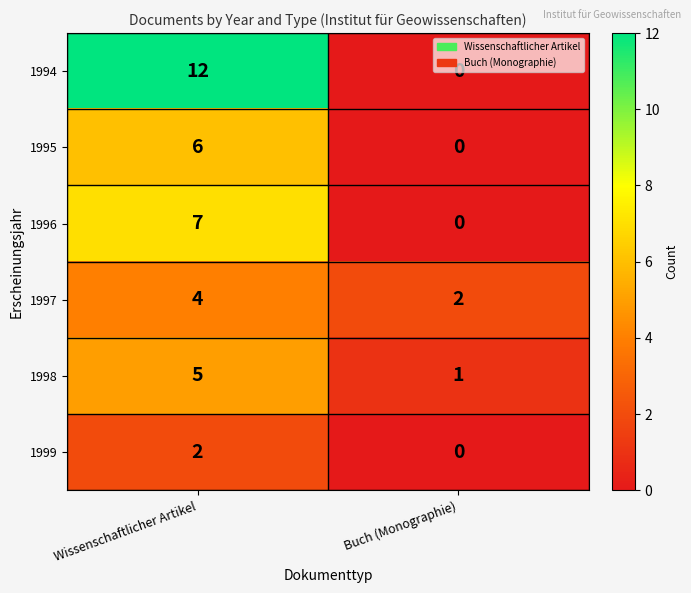

At which label is 1996 closest to 3?

Buch (Monographie)